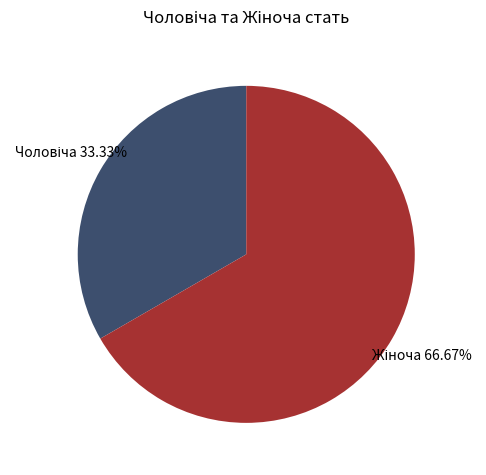

To the nearest percent, what is the difference between the largest and smallest slice percentages?

33%